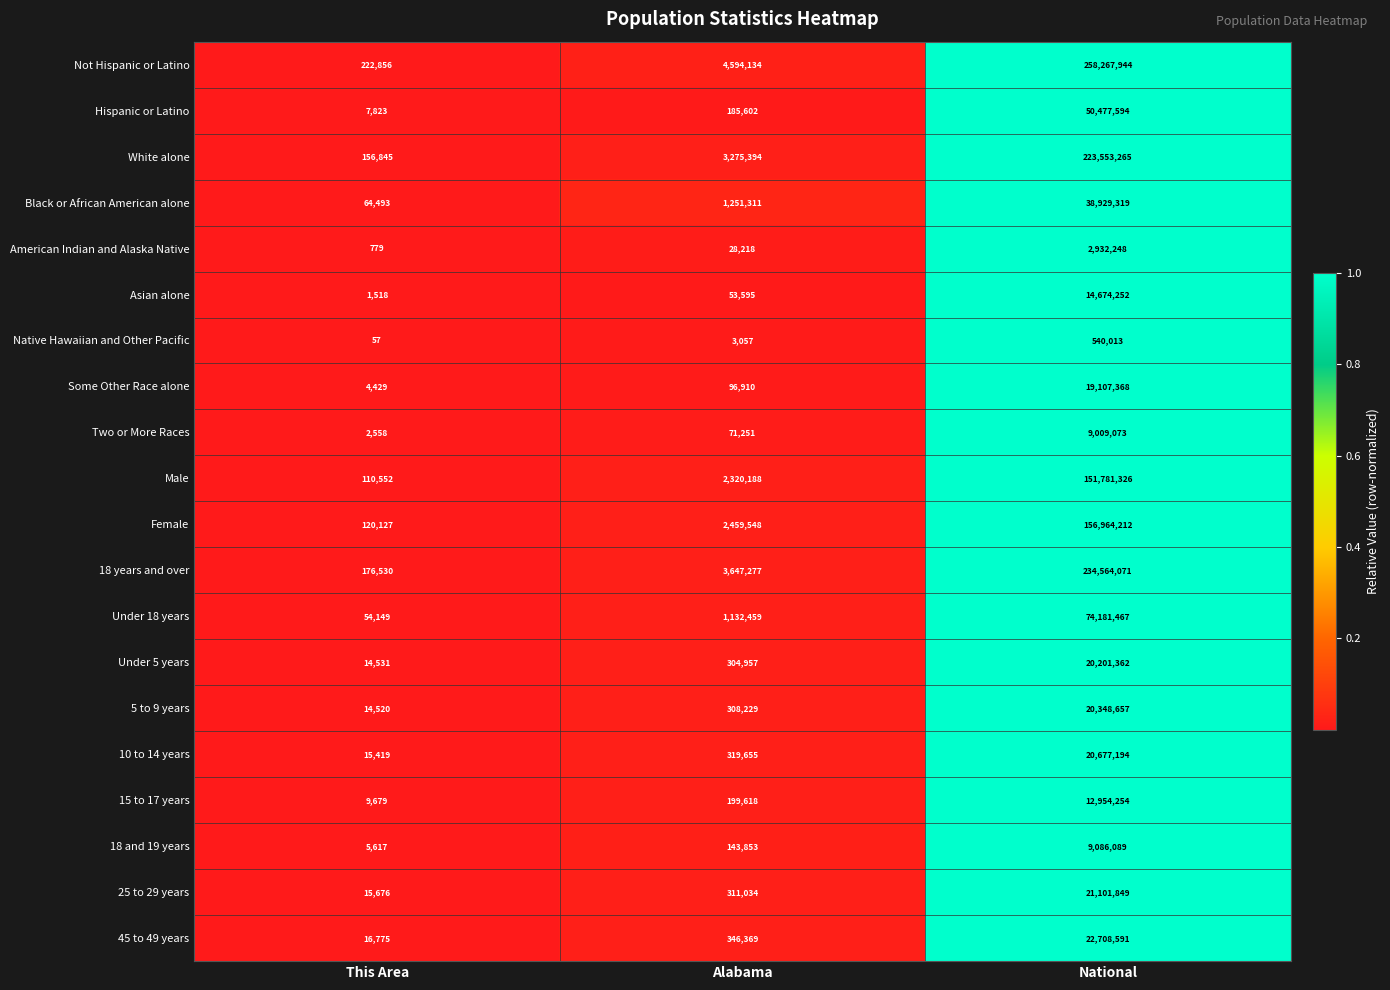

Where is White alone nearest to the value 111855055?

Alabama